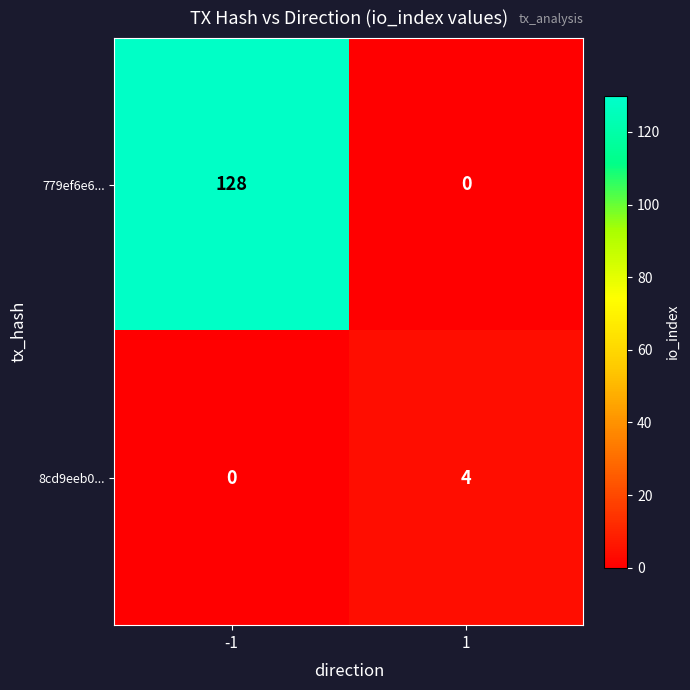

What is the maximum value shown in the chart?

128